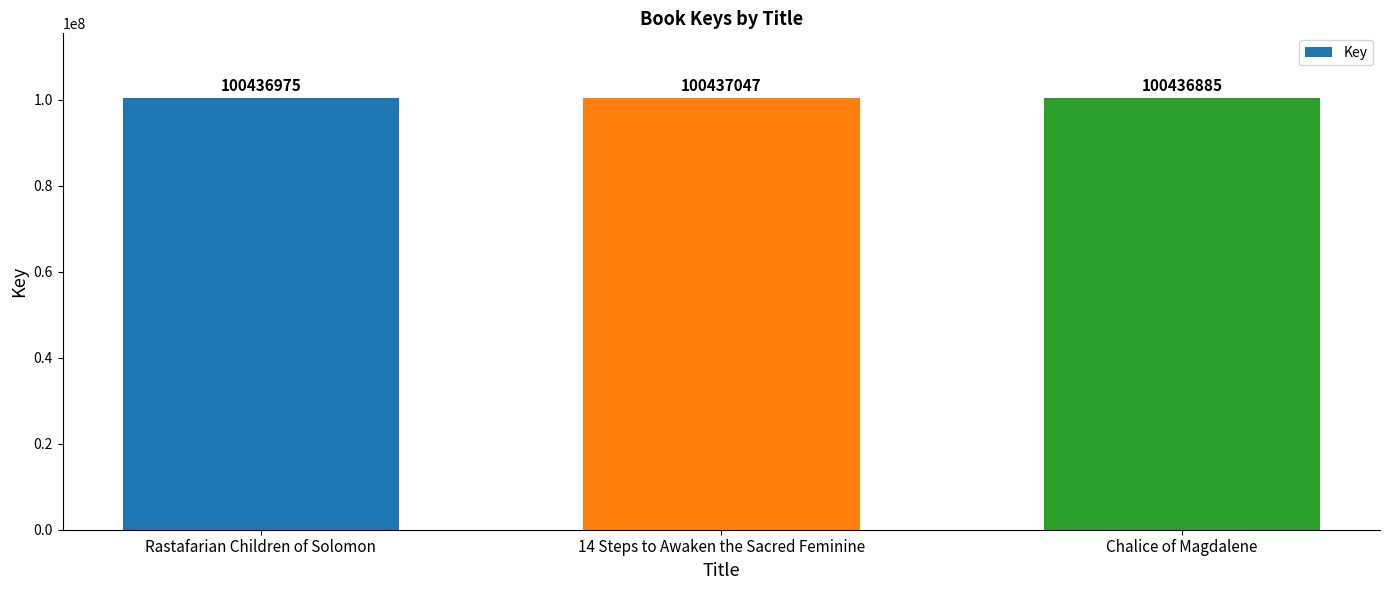

True or false: the data shows 52931565 at 14 Steps to Awaken the Sacred Feminine.

False